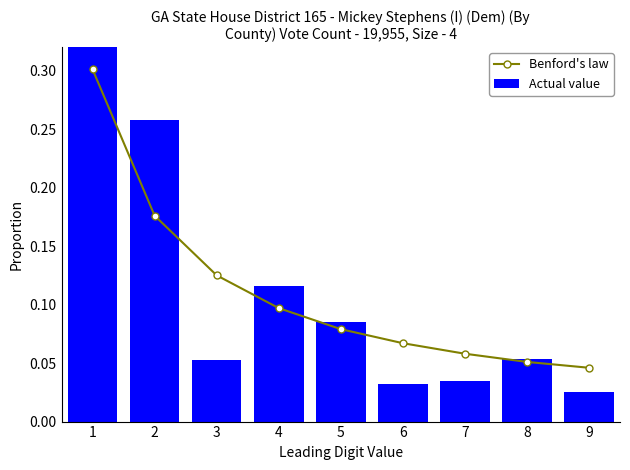

Rank the series by their maximum value, from lowest to highest.

Benford's law, Actual value